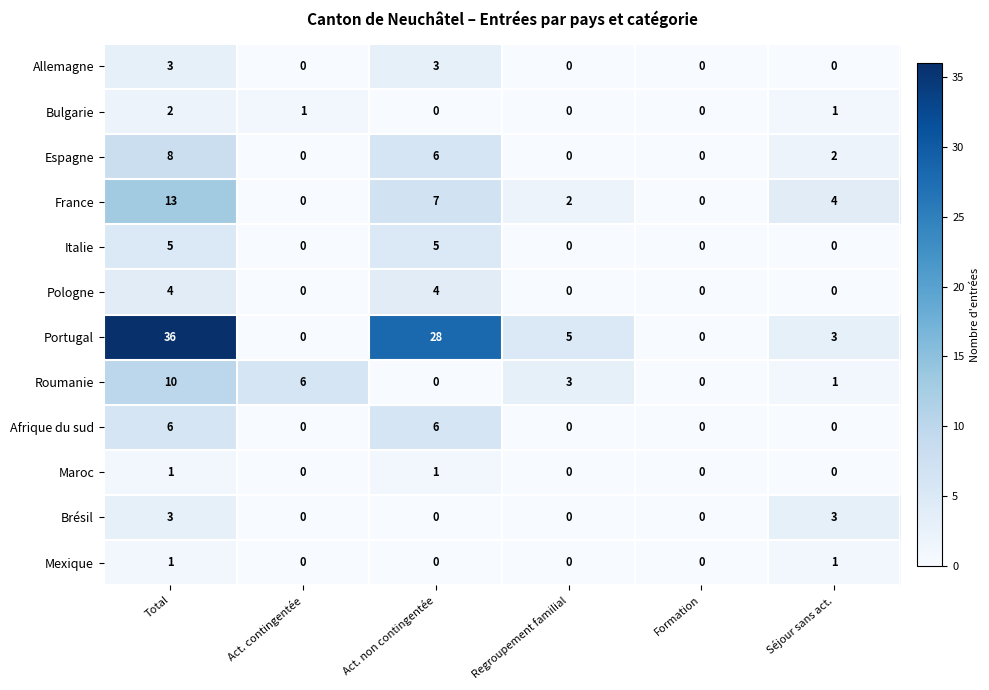

Between Act. contingentée and Regroupement familial, which series saw the biggest shift?

Portugal